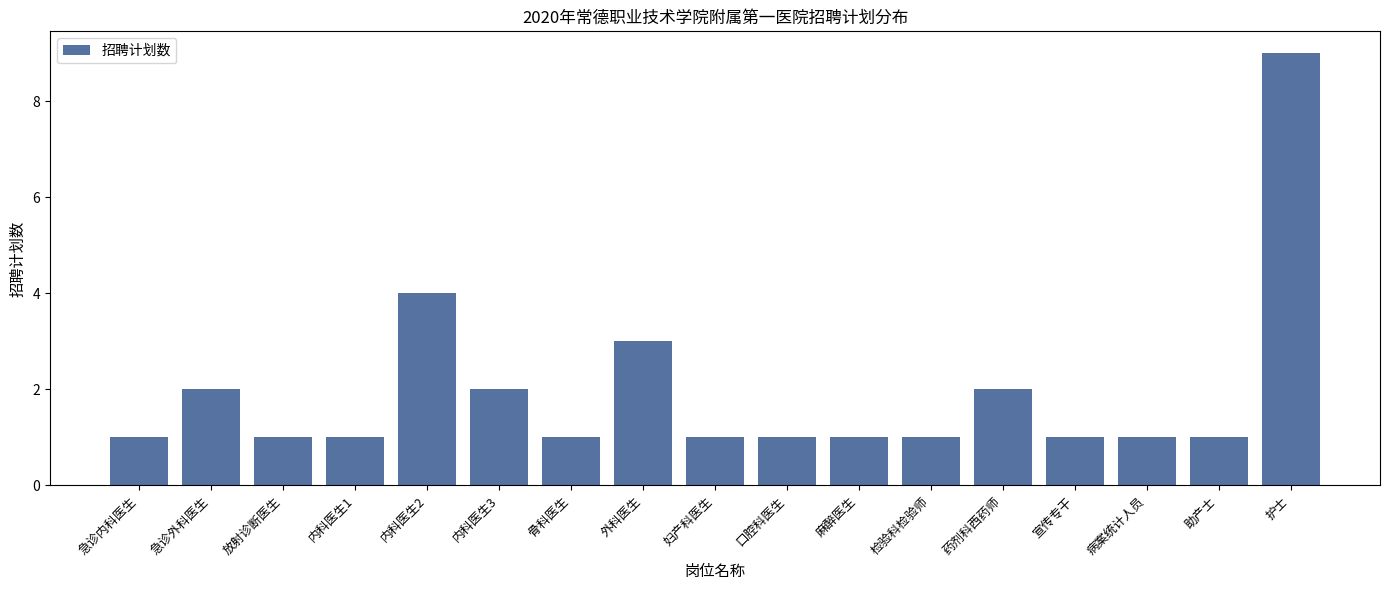

Reading right to left, list all the values displayed in this chart.

护士=9	助产士=1	病案统计人员=1	宣传专干=1	药剂科西药师=2	检验科检验师=1	麻醉医生=1	口腔科医生=1	妇产科医生=1	外科医生=3	骨科医生=1	内科医生3=2	内科医生2=4	内科医生1=1	放射诊断医生=1	急诊外科医生=2	急诊内科医生=1